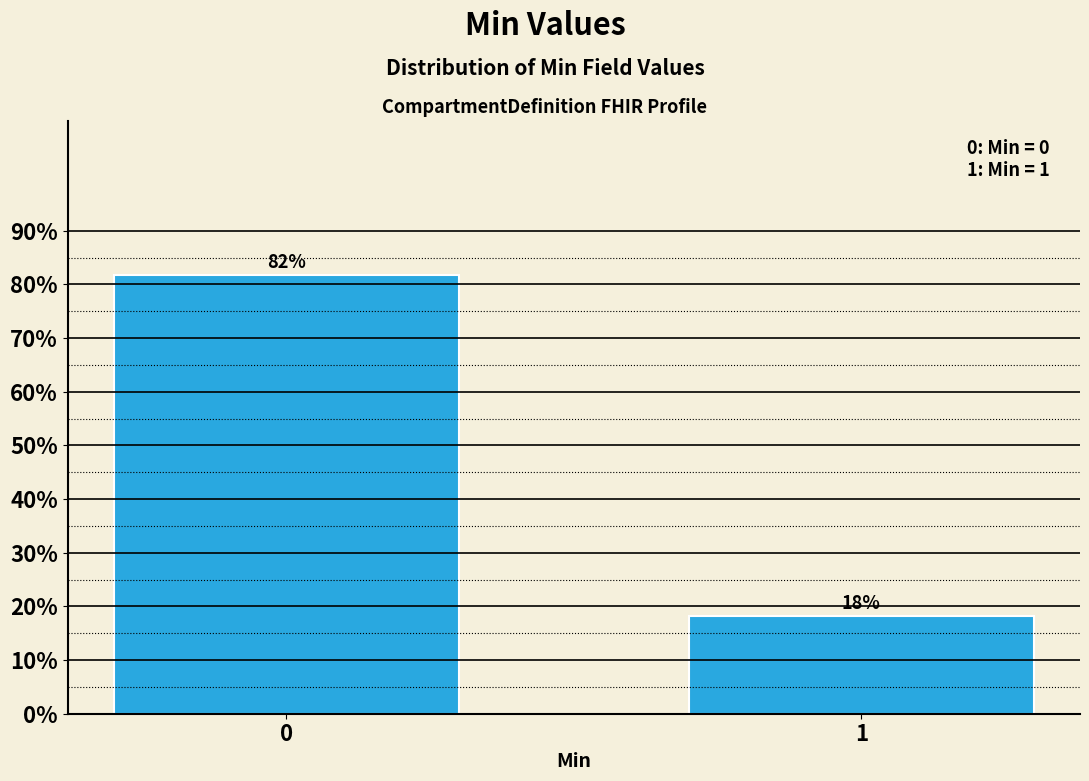

Rank the categories by value from highest to lowest.

0, 1